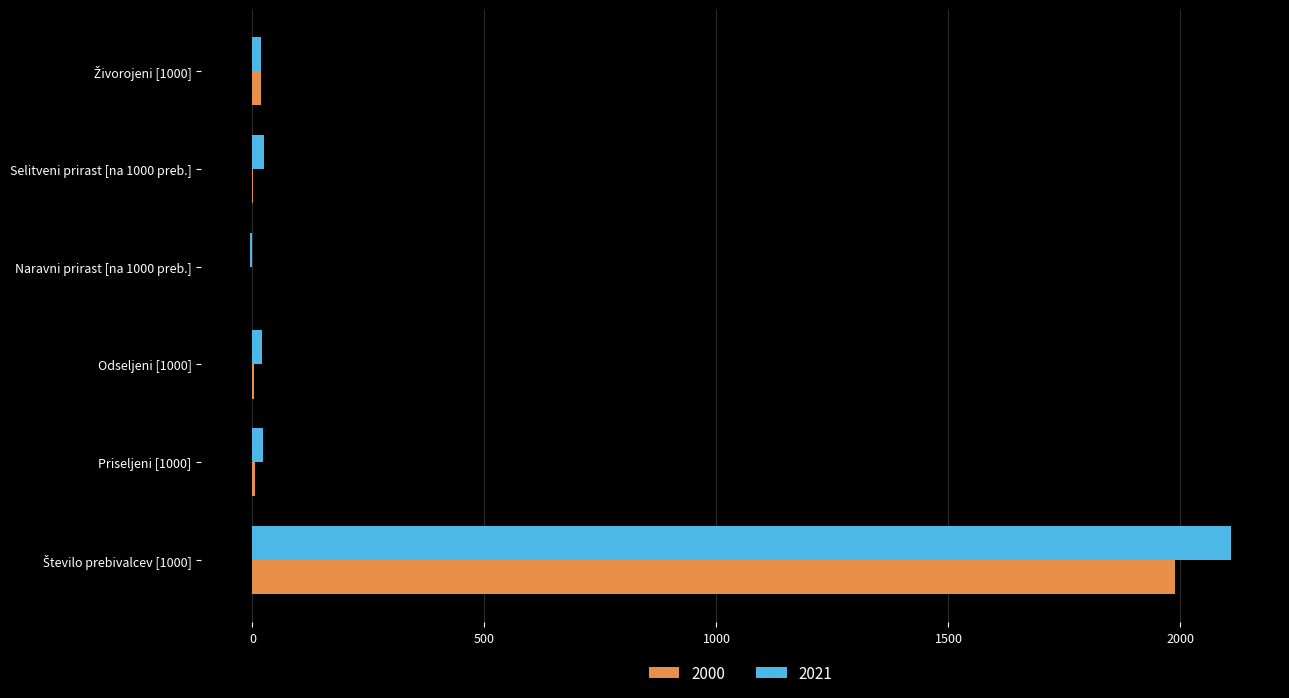

What is the highest value of the 2021 series?

2109.0